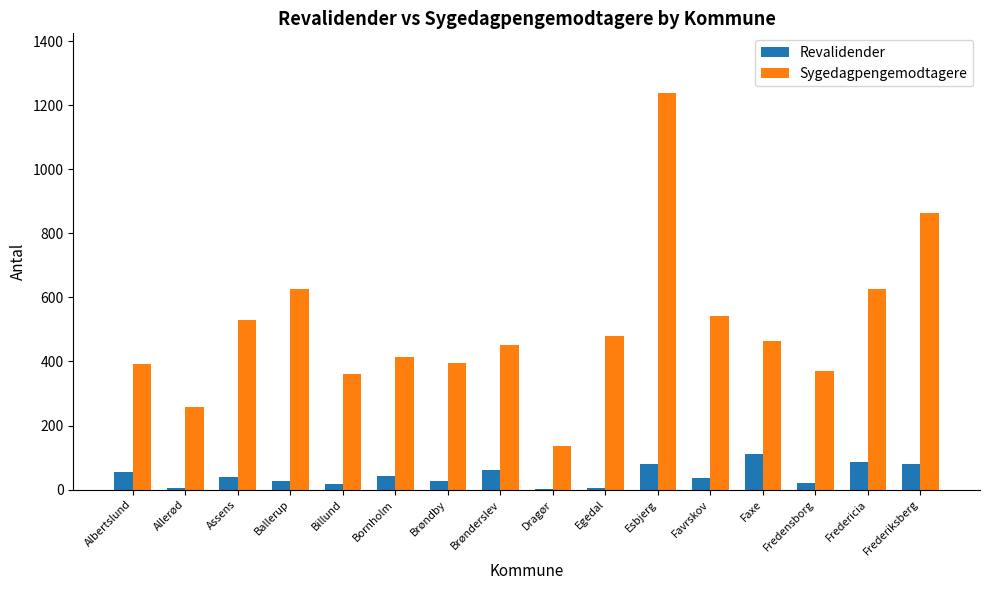

At which category is the sum across all series the highest?

Esbjerg